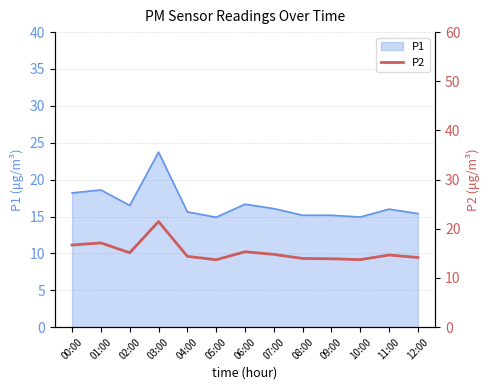

What is the lowest value of the P1 series?

14.9